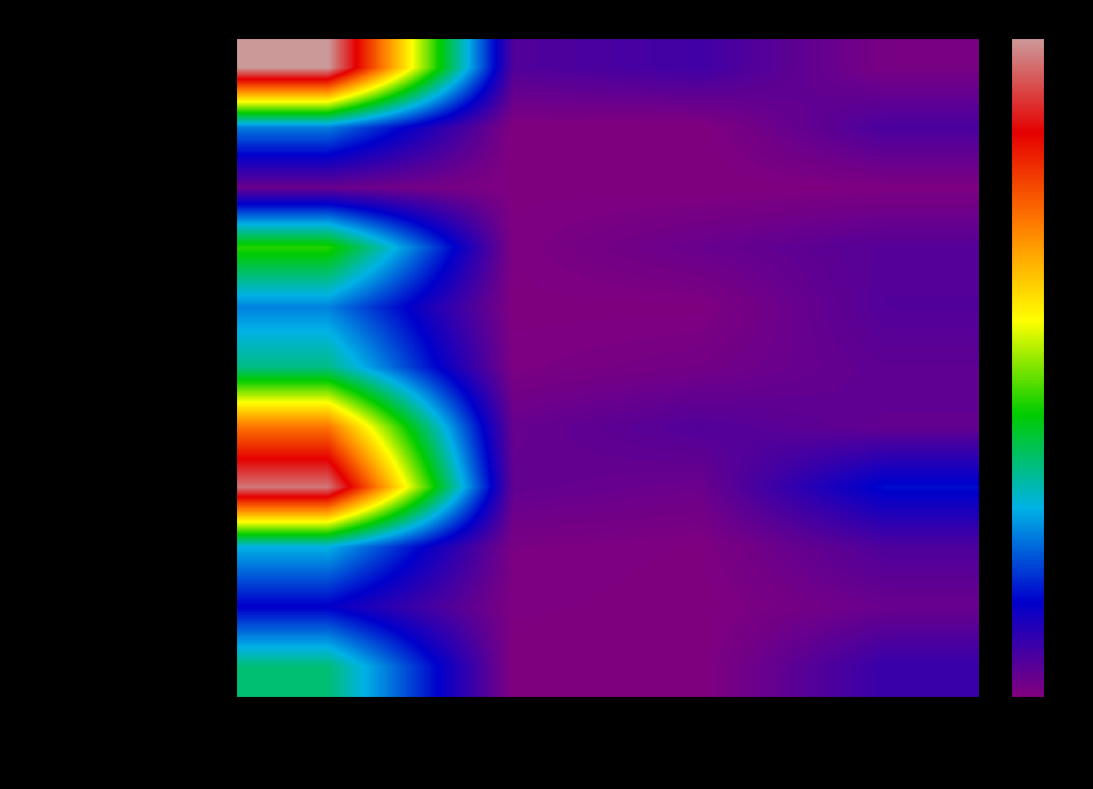

Reading right to left, transcribe all the data shown in this chart.

Завтрак: Углеводы=2.5	Жиры=17.6	Белки=13.0	Калорийность=247.2
Чай с сахаром: Углеводы=15.0	Жиры=0.0	Белки=0.1	Калорийность=60.0
Зеленый горошек: Углеводы=1.1	Жиры=0.0	Белки=0.7	Калорийность=6.8
Кондитерское изделие: Углеводы=11.9	Жиры=6.9	Белки=1.1	Калорийность=111.0
Фрукт: Углеводы=12.7	Жиры=0.5	Белки=0.5	Калорийность=61.1
Рассольник Ленинградский: Углеводы=9.6	Жиры=4.0	Белки=1.6	Калорийность=85.6
Тефтели Сочные: Углеводы=8.4	Жиры=12.9	Белки=7.2	Калорийность=179.7
Каша гречневая: Углеводы=37.9	Жиры=6.0	Белки=8.4	Калорийность=238.9
Батон йодированный: Углеводы=13.9	Жиры=0.8	Белки=2.0	Калорийность=70.7
Хлеб ржаной: Углеводы=6.7	Жиры=0.2	Белки=1.3	Калорийность=34.8
Сок фруктовый: Углеводы=20.2	Жиры=0.0	Белки=0.0	Калорийность=88.0